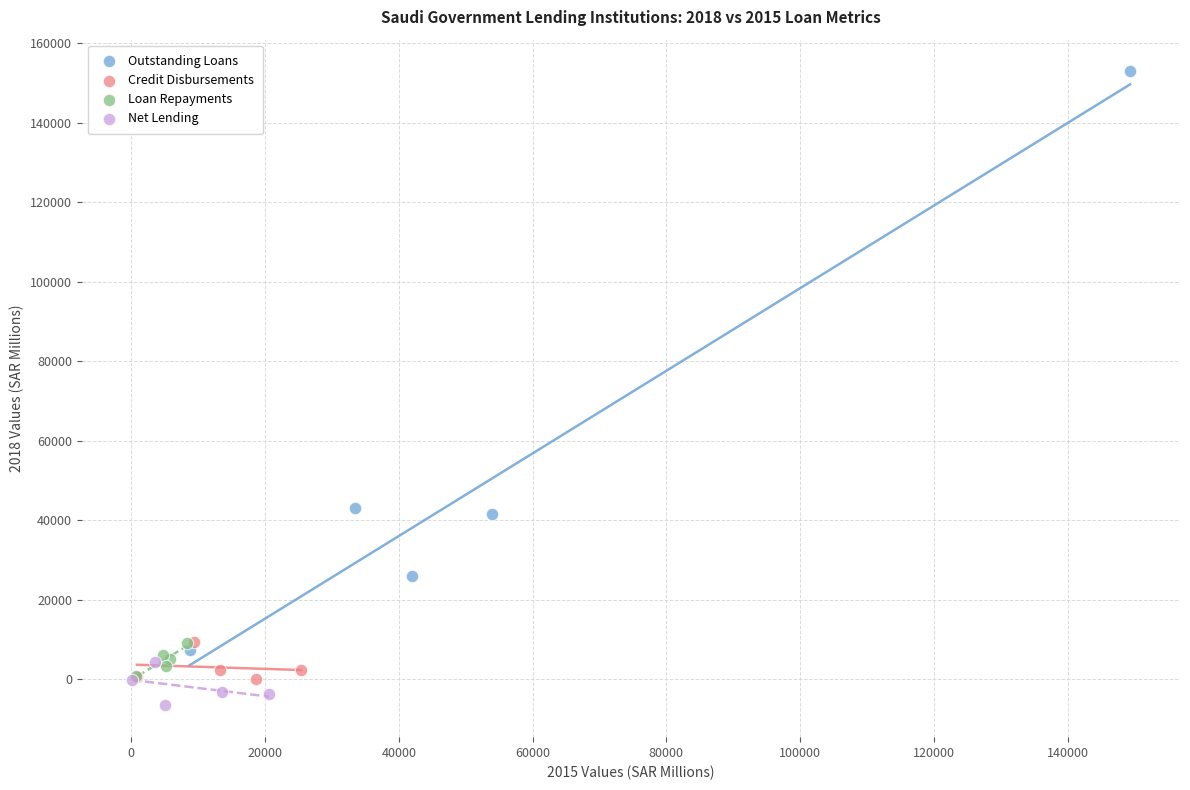

What are all the series names shown in the legend?

Outstanding Loans, Credit Disbursements, Loan Repayments, Net Lending